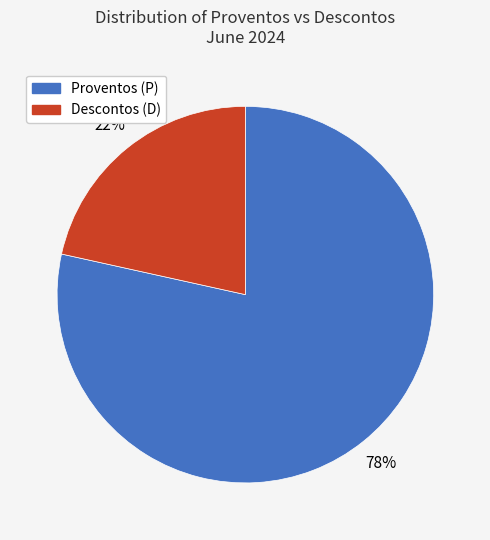

What percentage is the Proventos (P) slice, to the nearest percent?

78%